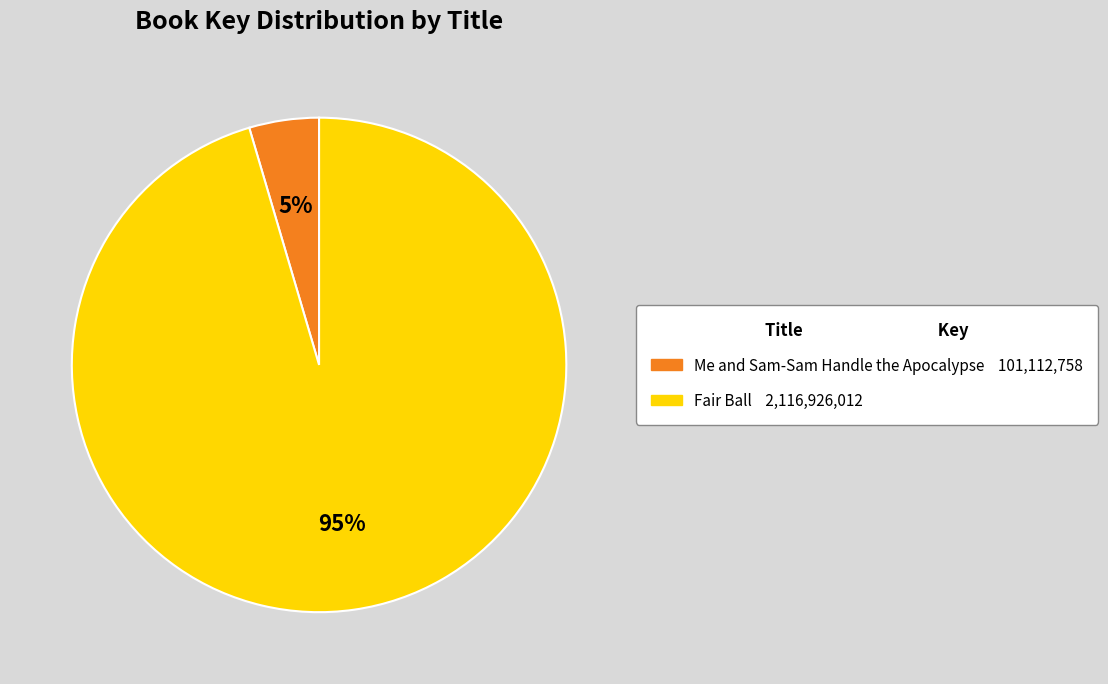

Which has a higher value, Fair Ball or Me and Sam-Sam Handle the Apocalypse?

Fair Ball